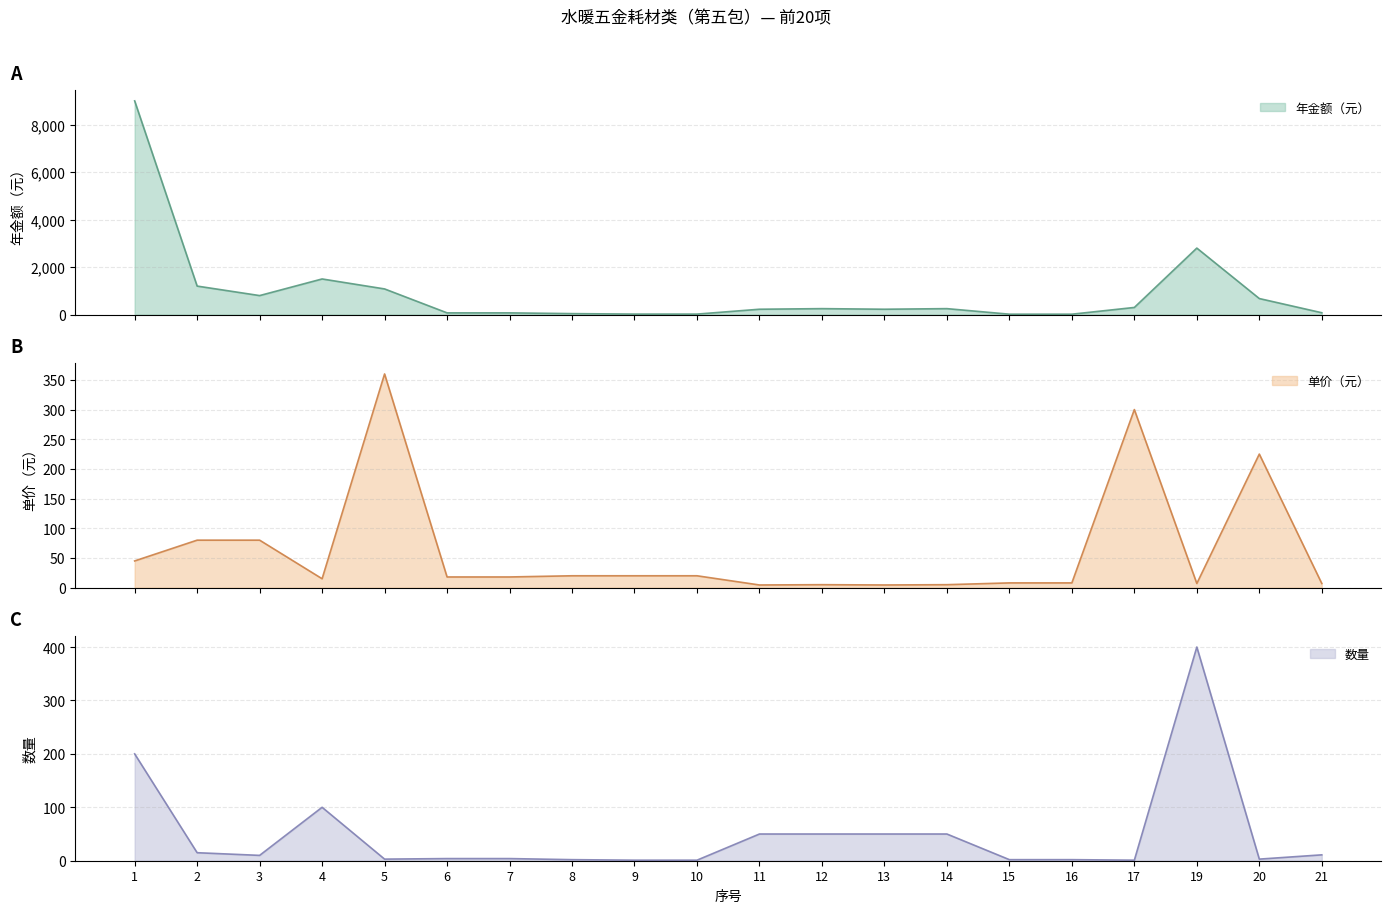

True or false: 年金额（元） and 数量 cross at least once.

False